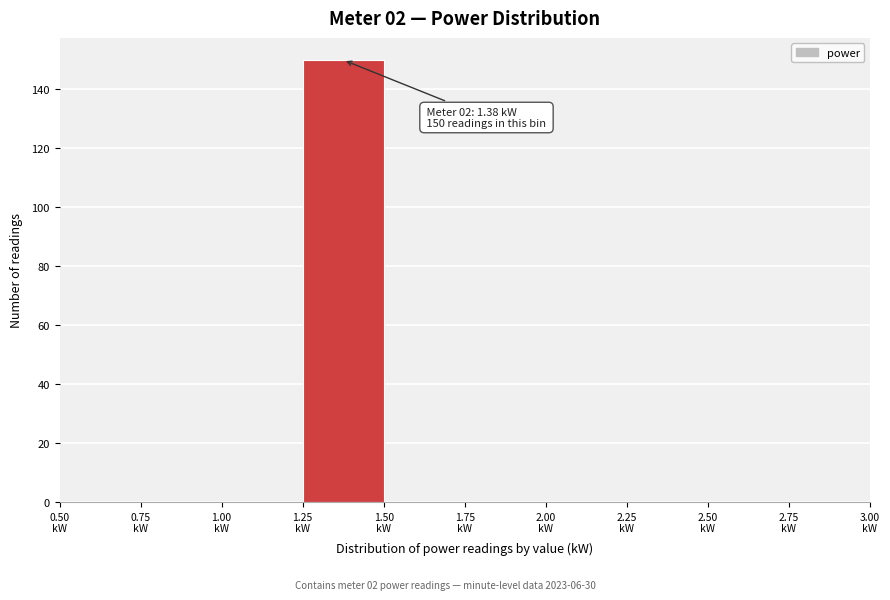

Which range on the x-axis has the tallest bar?

1.25 to 1.50